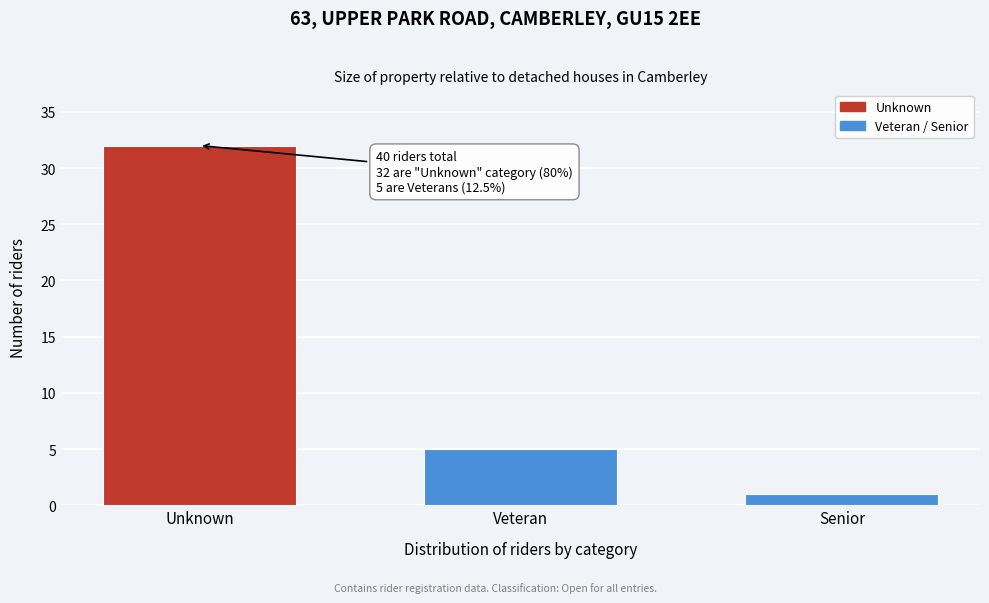

Reading left to right, extract all data points from this chart.

Unknown=32	Veteran=5	Senior=1